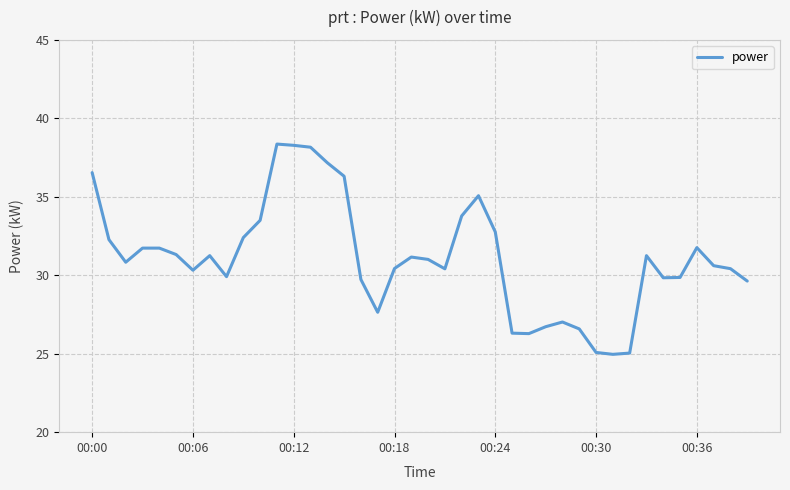

What is the minimum value shown in the chart?

25.0